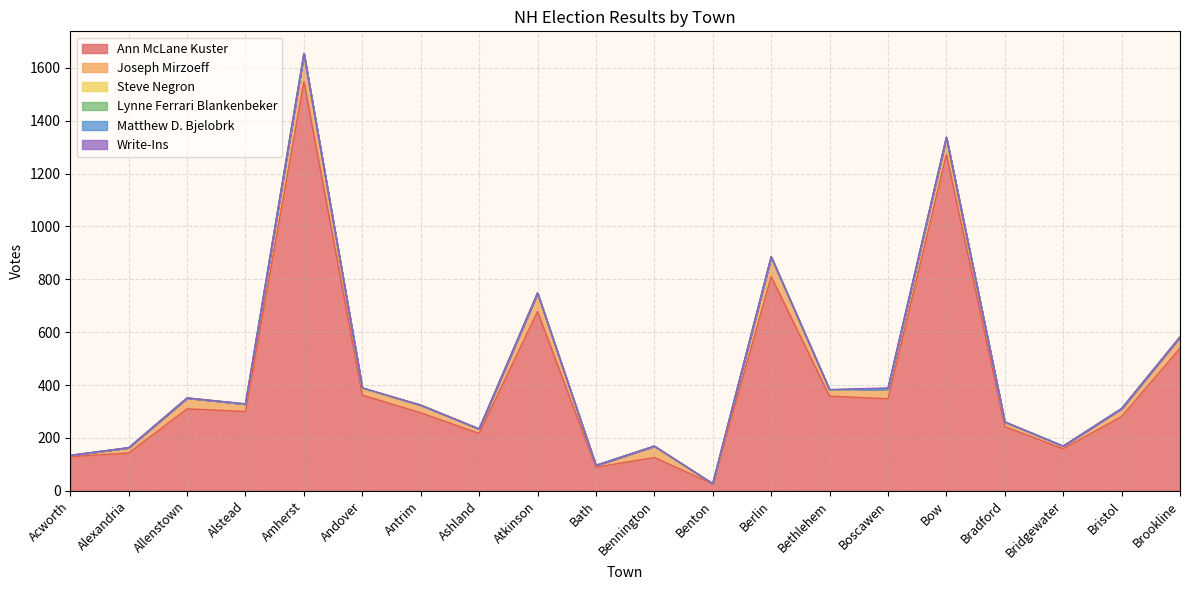

Rank the categories by Write-Ins value from lowest to highest.

Acworth, Alexandria, Allenstown, Andover, Antrim, Ashland, Atkinson, Bath, Bennington, Benton, Berlin, Bow, Bridgewater, Bristol, Brookline, Alstead, Bethlehem, Bradford, Amherst, Boscawen